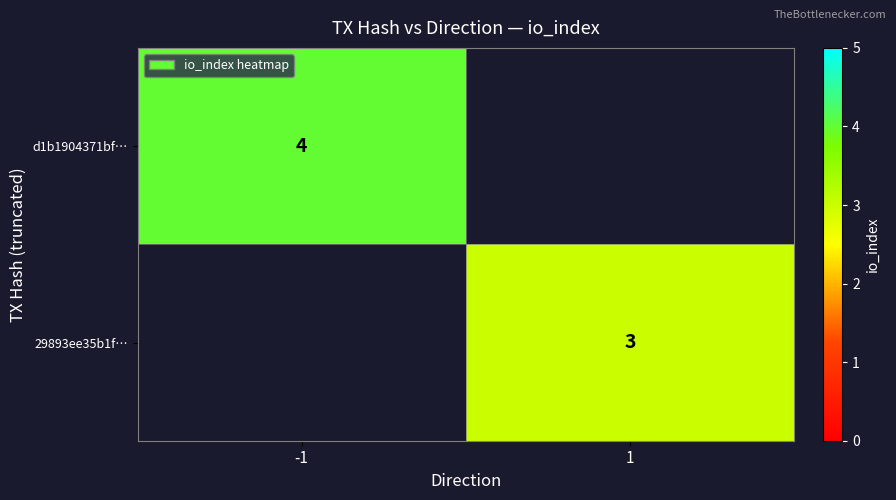

Which label corresponds to the largest value in the chart?

-1